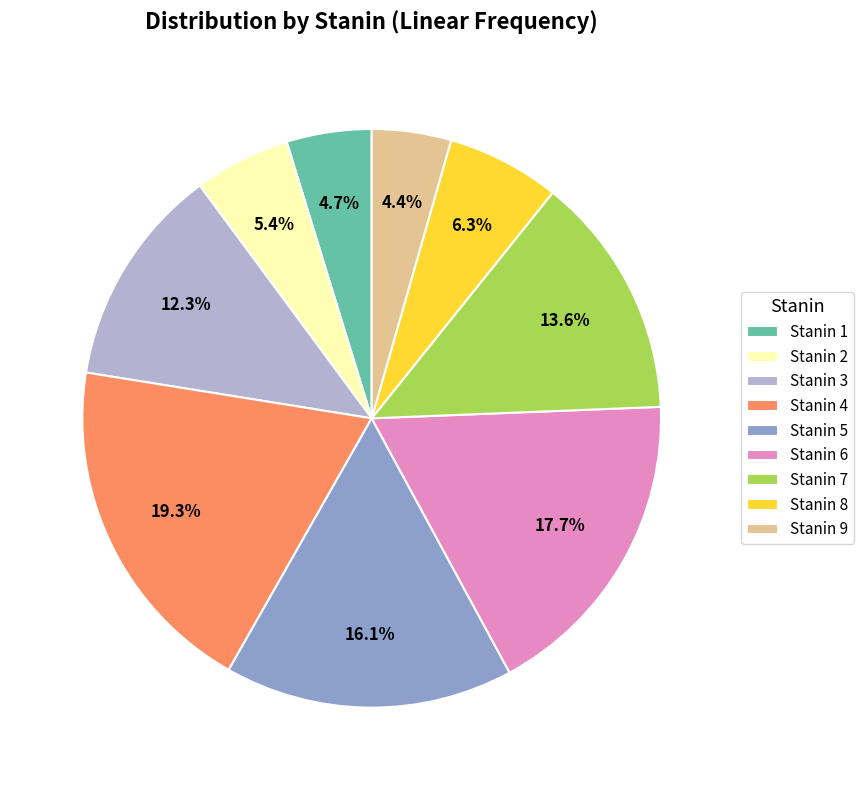

How much of the chart is everything except Stanin 7?

86.4%